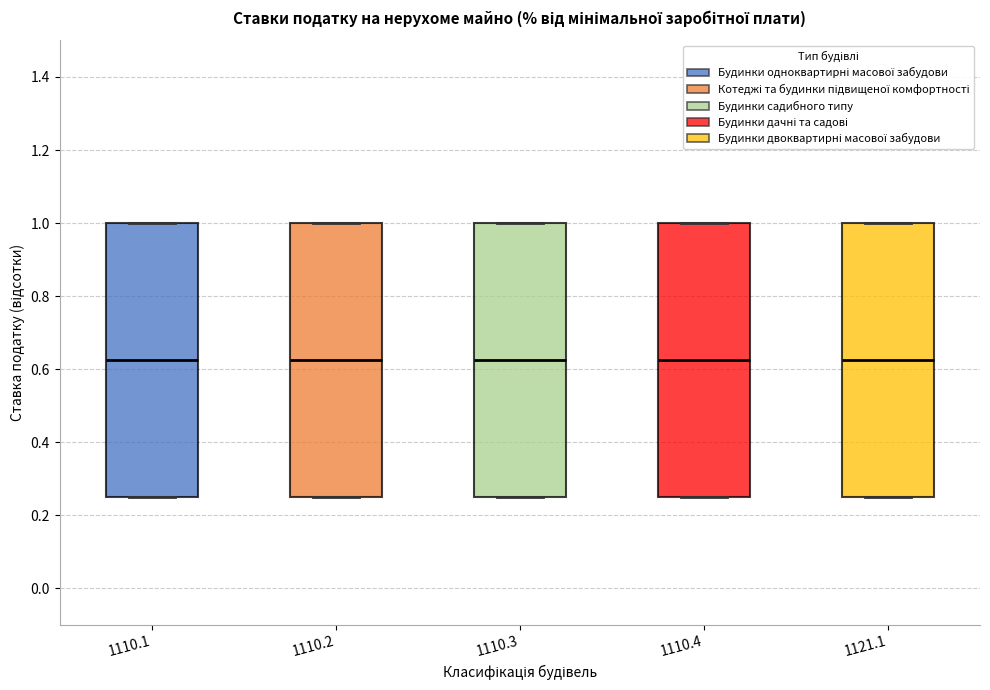

Reading left to right, transcribe this box plot: for each box, give where its median line is, the range the box spans, and where its two whiskers end, as read against the y-axis. The values are not printed on the chart, so give them approximately, as read against the axis.

1110.1: median 0.62, box 0.26 to 1.00, whiskers 0.26 to 1.00
1110.2: median 0.62, box 0.26 to 1.00, whiskers 0.26 to 1.00
1110.3: median 0.62, box 0.26 to 1.00, whiskers 0.26 to 1.00
1110.4: median 0.62, box 0.26 to 1.00, whiskers 0.26 to 1.00
1121.1: median 0.62, box 0.26 to 1.00, whiskers 0.26 to 1.00